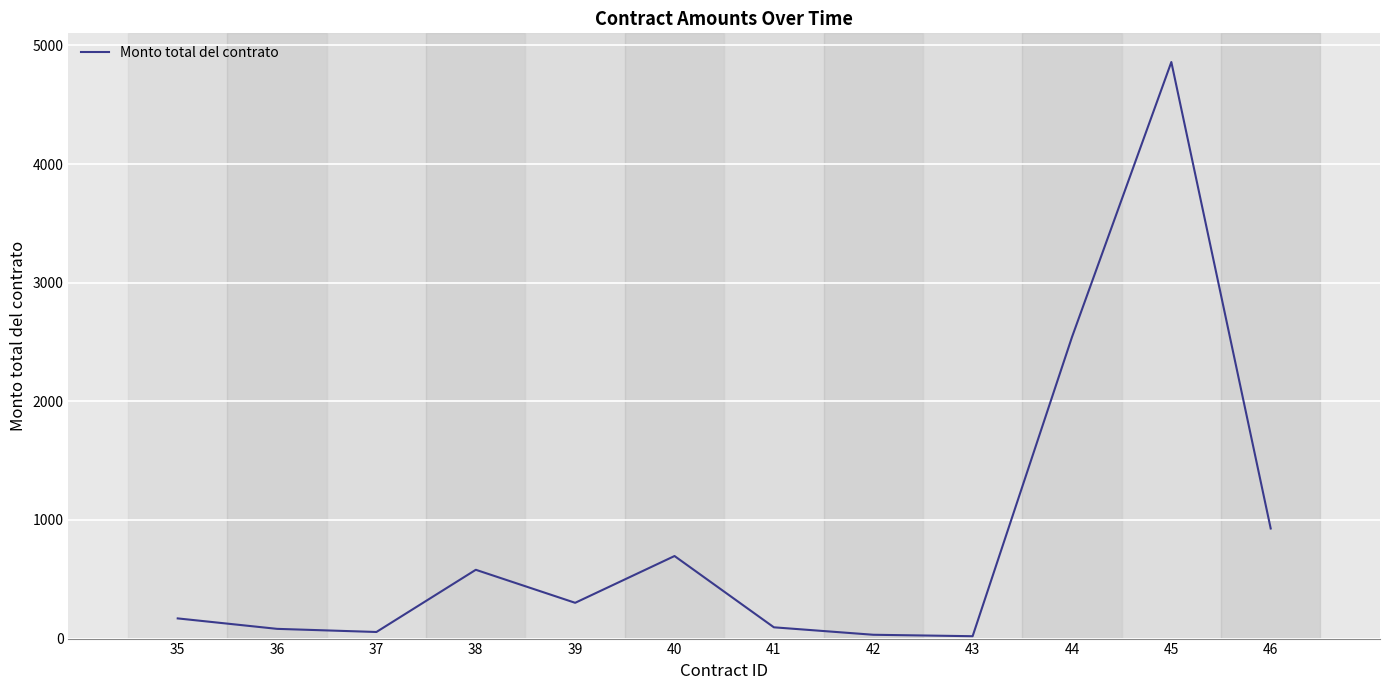

Where is the first local maximum?

38